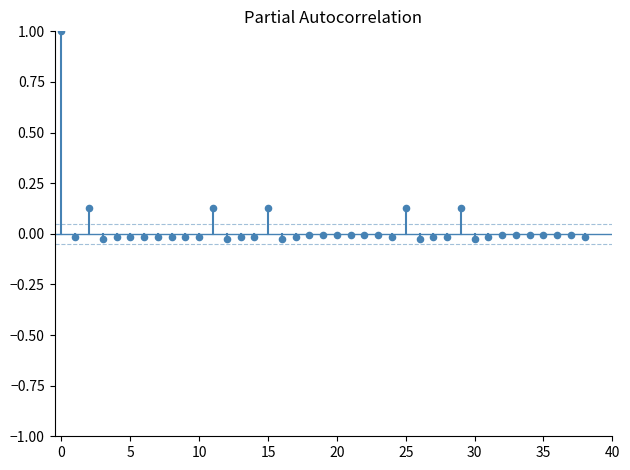

What is the range of Y values (max minus min)?

1.0